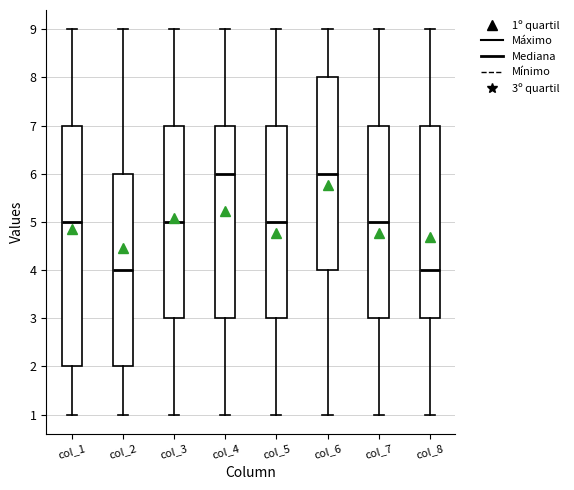

Reading left to right, transcribe this box plot: for each box, give where its median line is, the range the box spans, and where its two whiskers end, as read against the y-axis. The values are not printed on the chart, so give them approximately, as read against the axis.

col_1: median 5, box 2 to 7, whiskers 1 to 9
col_2: median 4, box 2 to 6, whiskers 1 to 9
col_3: median 5, box 3 to 7, whiskers 1 to 9
col_4: median 6, box 3 to 7, whiskers 1 to 9
col_5: median 5, box 3 to 7, whiskers 1 to 9
col_6: median 6, box 4 to 8, whiskers 1 to 9
col_7: median 5, box 3 to 7, whiskers 1 to 9
col_8: median 4, box 3 to 7, whiskers 1 to 9